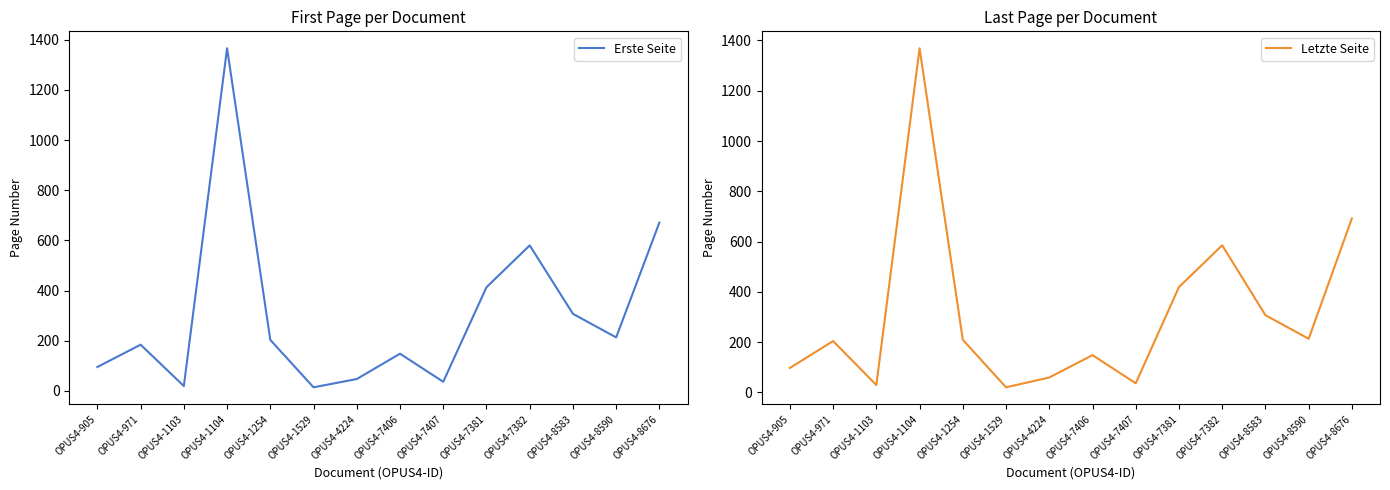

What is the approximate value of Erste Seite at OPUS4-7407?

36